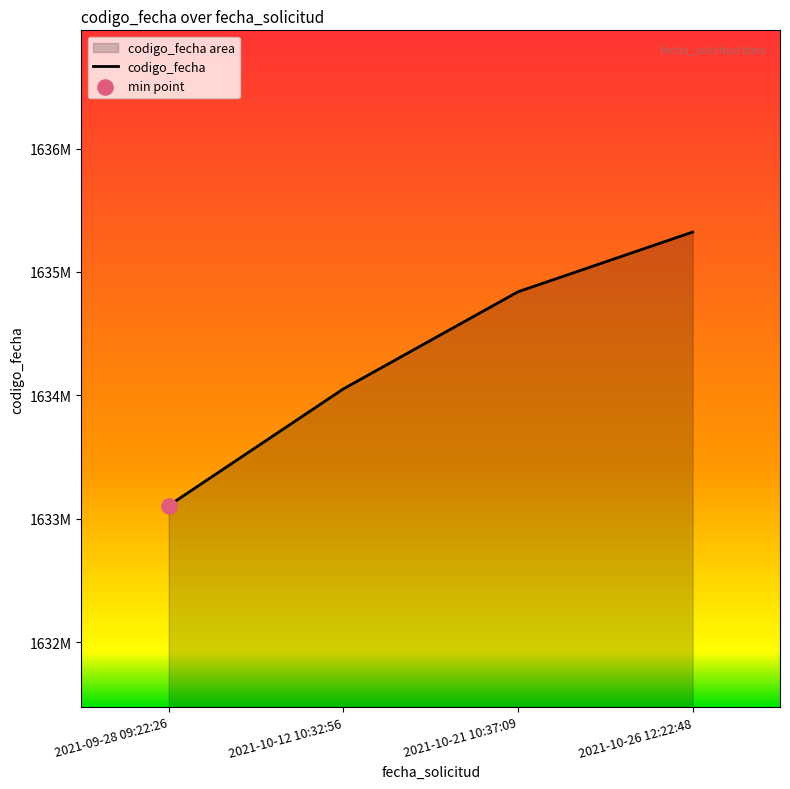

Which has a higher value, 2021-10-21 10:37:09 or 2021-10-26 12:22:48?

2021-10-26 12:22:48